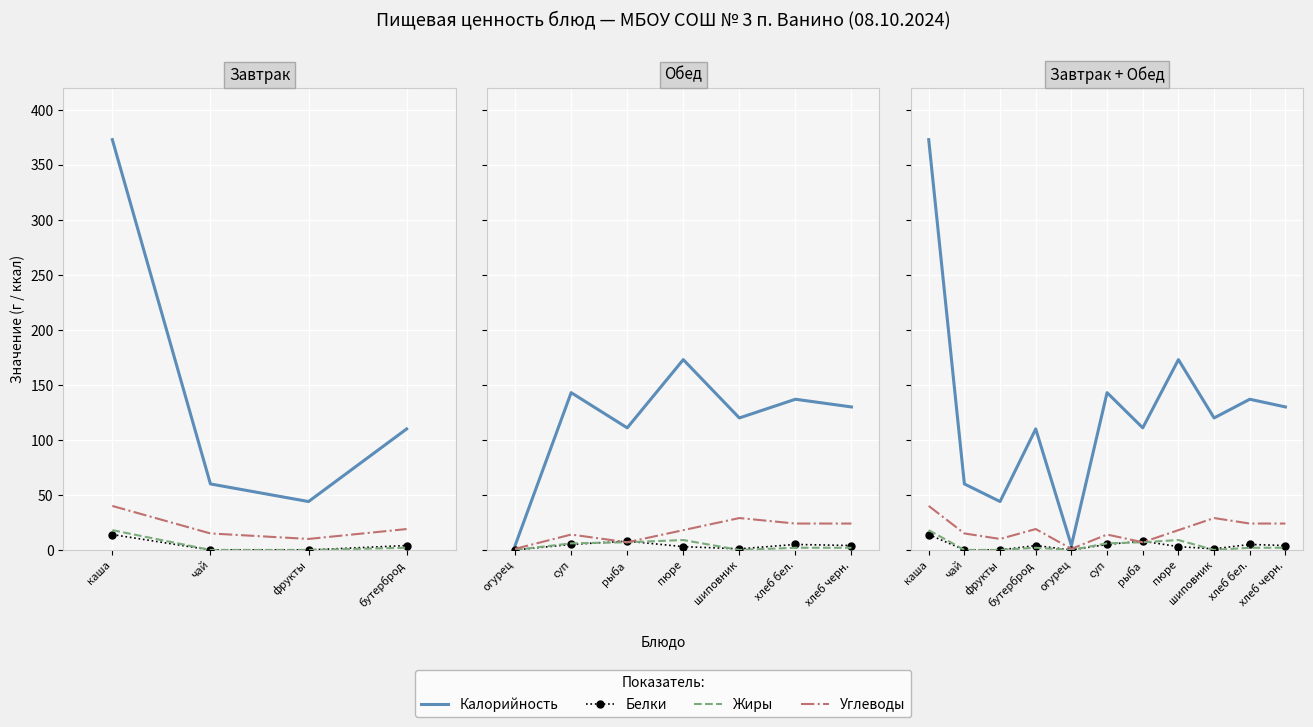

Count the number of data series in this chart.

4